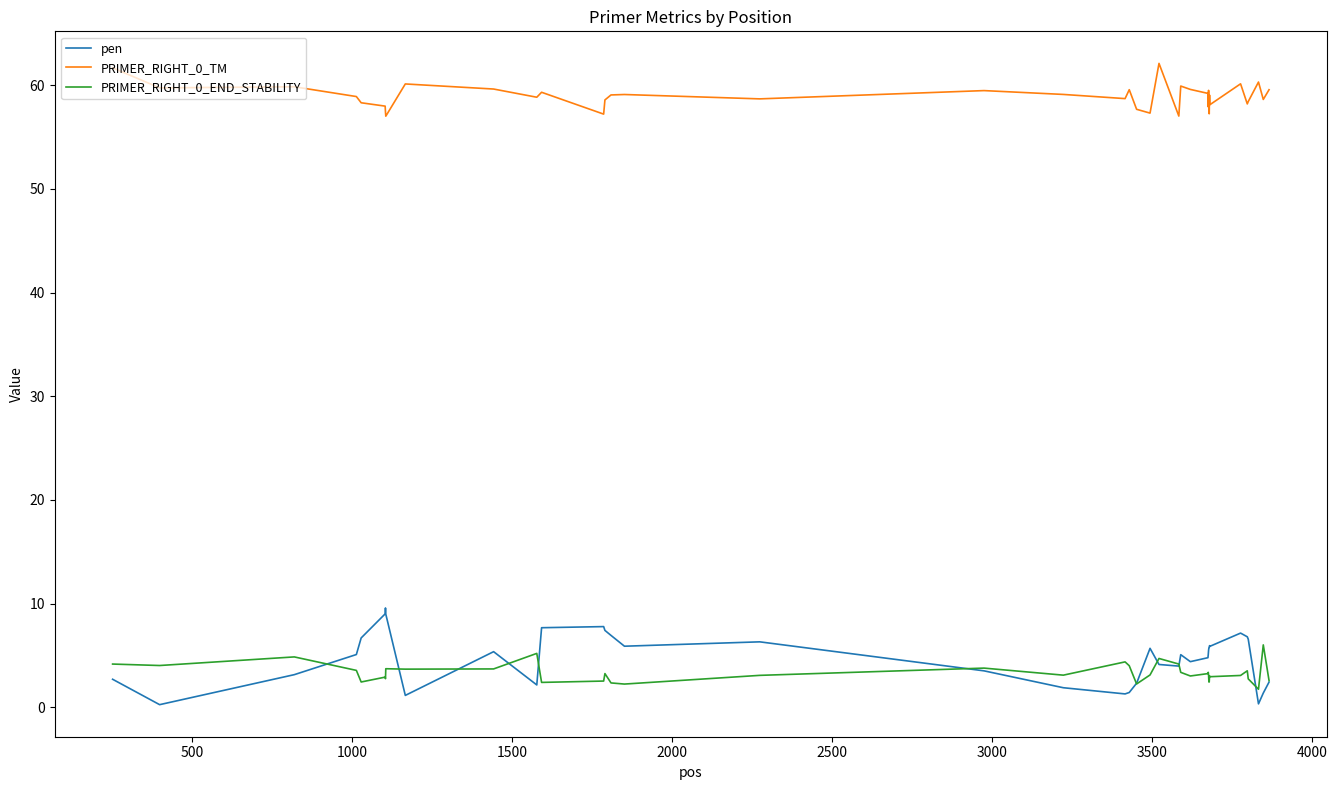

What is the difference between the maximum and minimum values in the pen series?

9.3